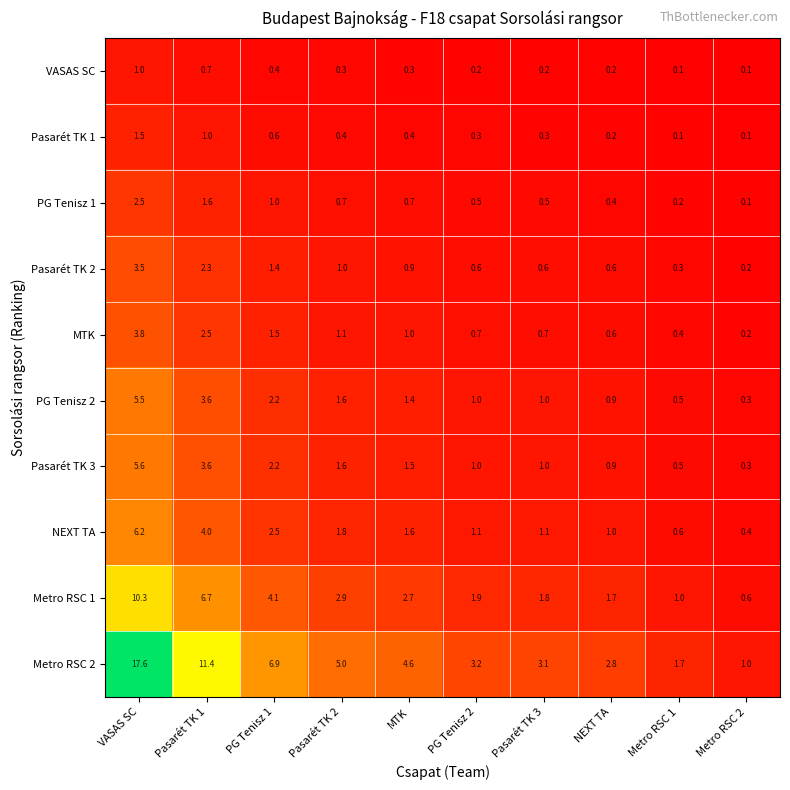

What is the total value across all series at MTK?

15.1